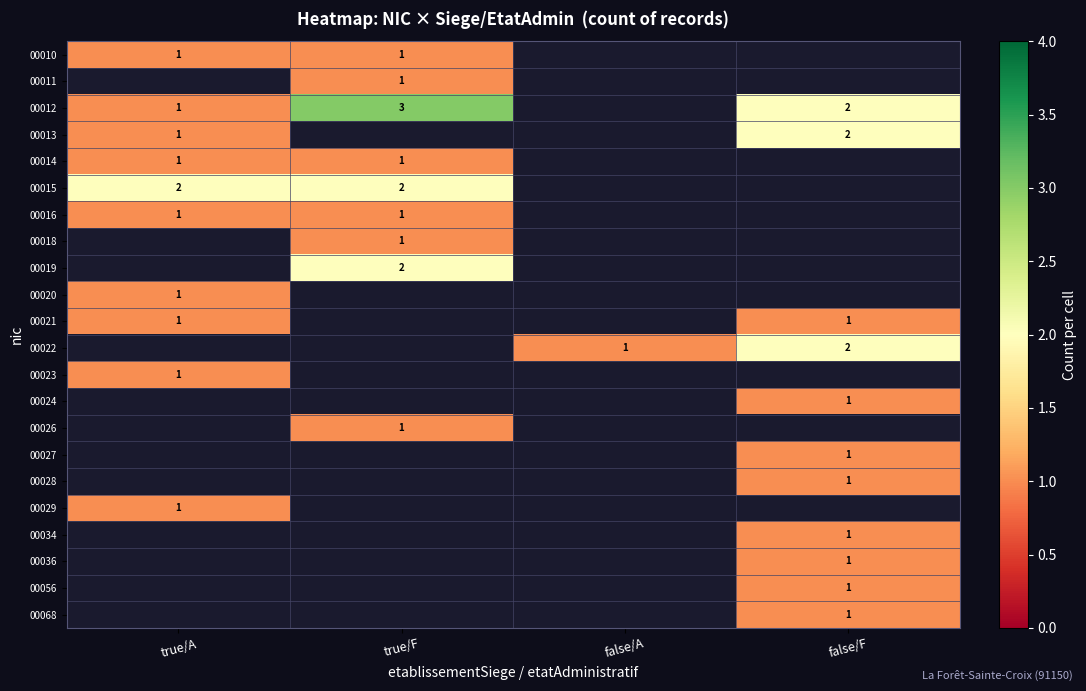

What is the difference between the highest and lowest values at true/F?

2.0